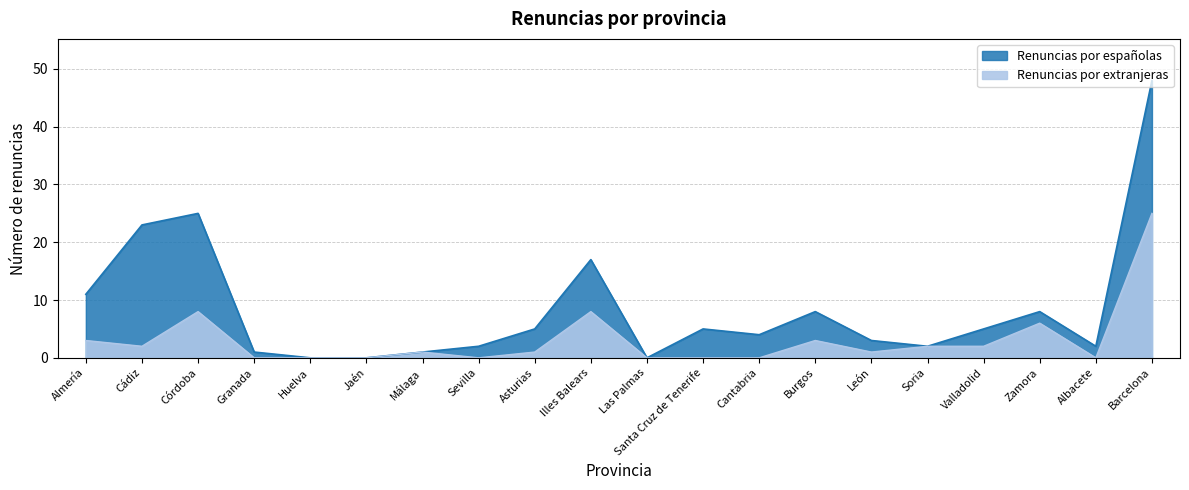

Between Jaén and Asturias, which is larger?

Asturias